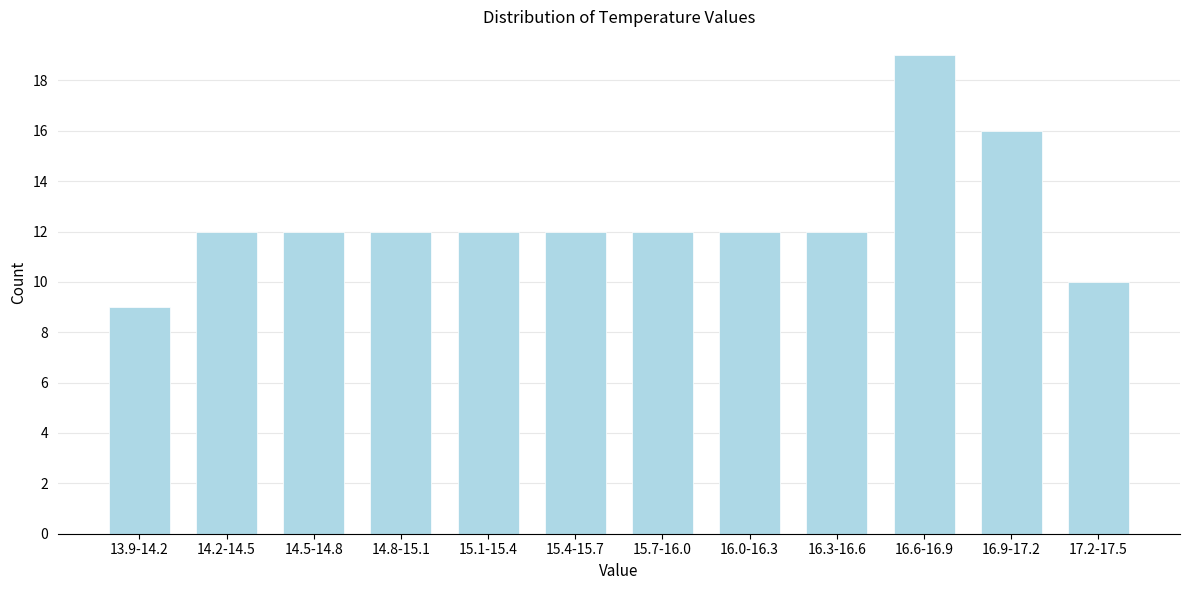

Reading left to right, transcribe all the data shown in this chart.

9	12	12	12	12	12	12	12	12	19	16	10